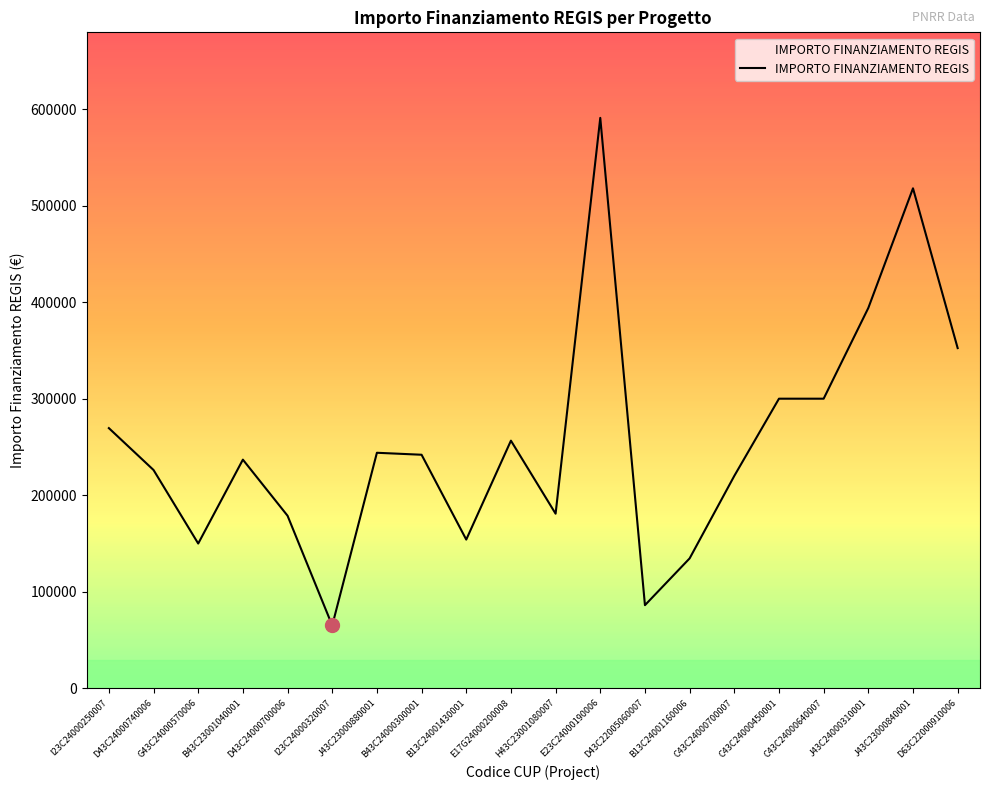

Which label corresponds to the largest value in the chart?

E23C24000190006